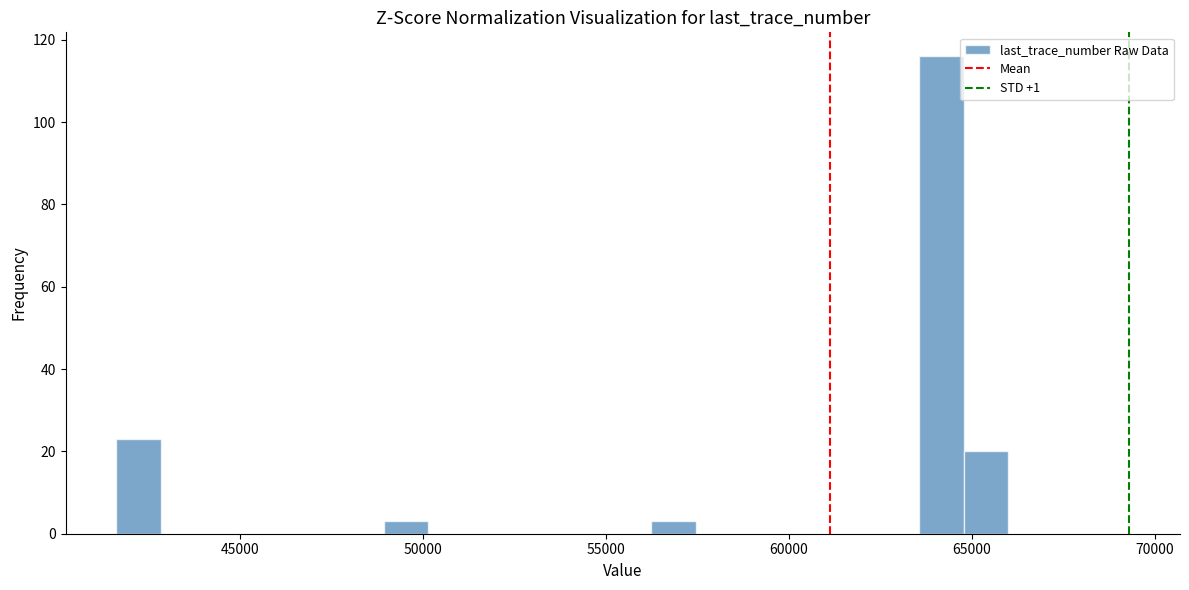

Around what value on the x-axis is the tallest bar? Give the approximate position of its centre, as read against the axis.

64000